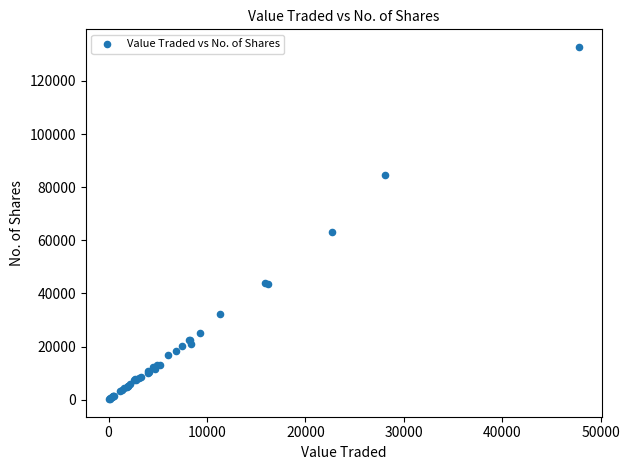

What Y value in the scatter plot is closest to 66498?

63126